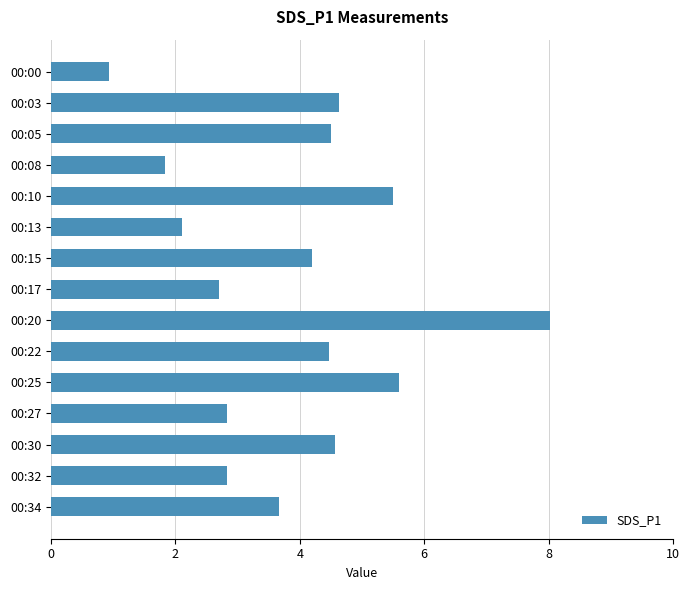

What is the average value?

3.9